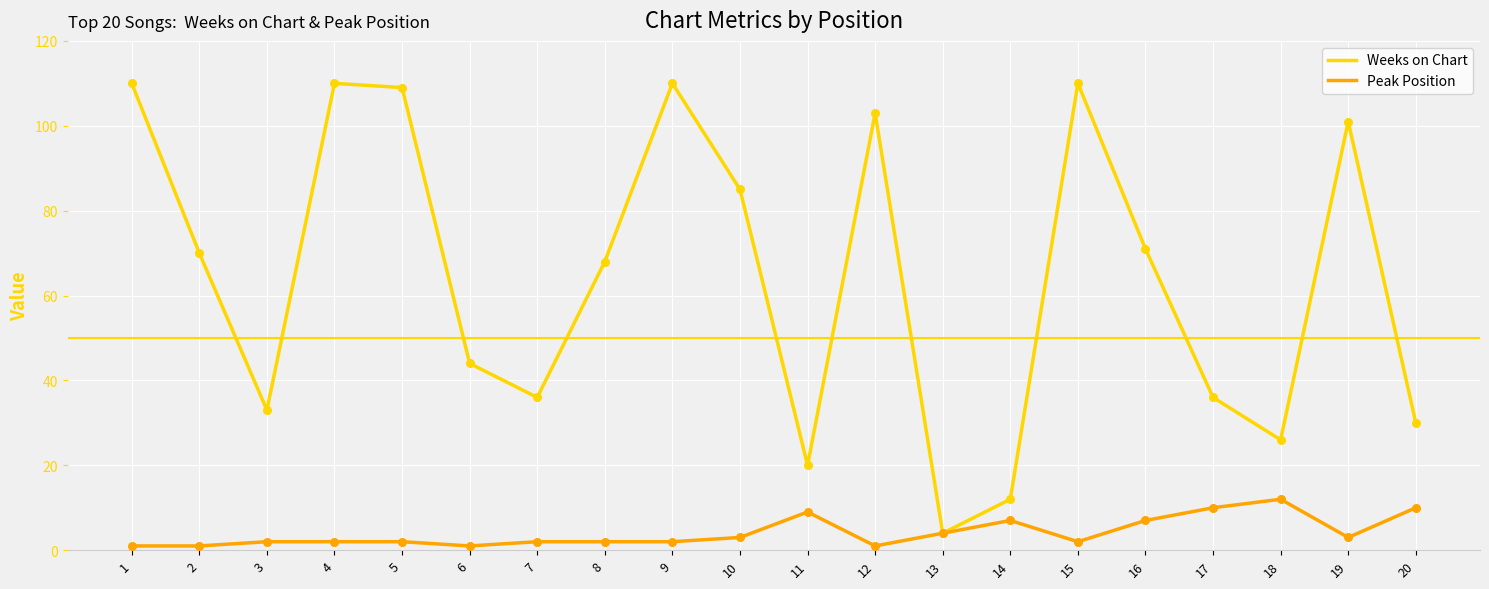

Which series has the widest spread of values?

Weeks on Chart